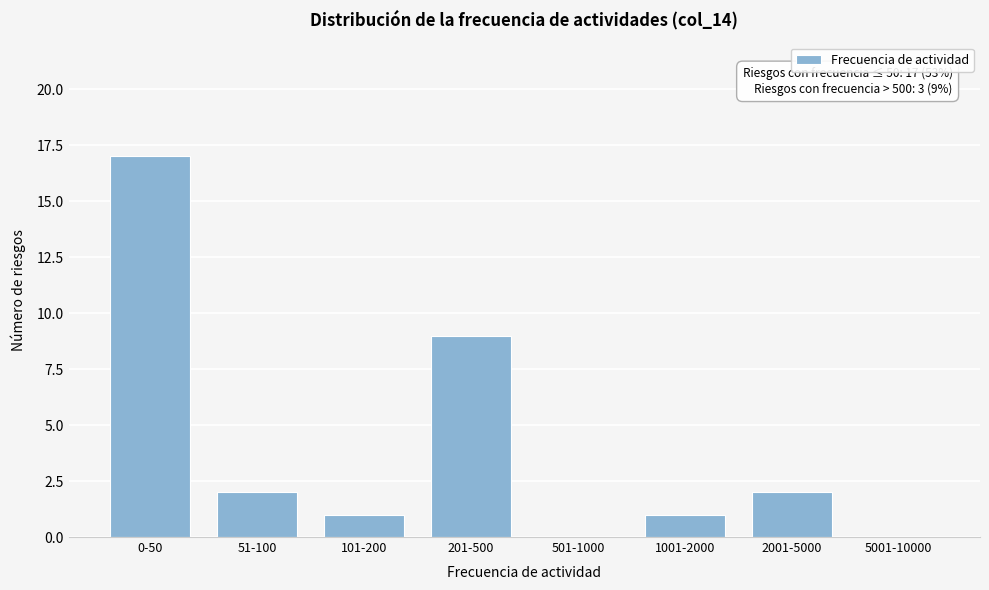

Reading right to left, transcribe all the data shown in this chart.

5001-10000=0	2001-5000=2	1001-2000=1	501-1000=0	201-500=9	101-200=1	51-100=2	0-50=17